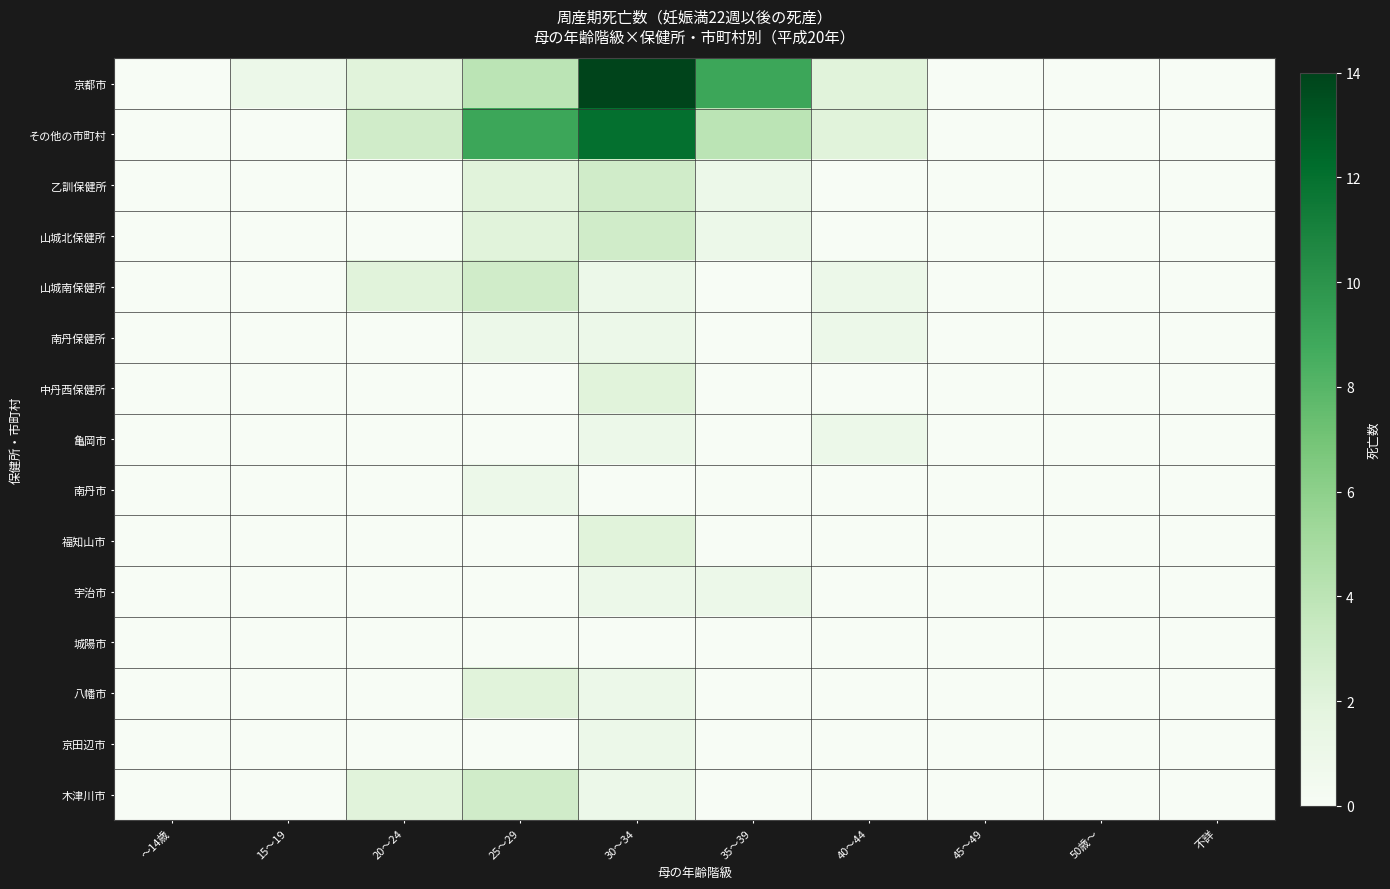

Reading left to right, extract all data points from this chart.

京都市: ～14歳=0	15～19=1	20～24=2	25～29=4	30～34=14	35～39=9	40～44=2	45～49=0	50歳～=0	不詳=0
その他の市町村: ～14歳=0	15～19=0	20～24=3	25～29=9	30～34=12	35～39=4	40～44=2	45～49=0	50歳～=0	不詳=0
乙訓保健所: ～14歳=0	15～19=0	20～24=0	25～29=2	30～34=3	35～39=1	40～44=0	45～49=0	50歳～=0	不詳=0
山城北保健所: ～14歳=0	15～19=0	20～24=0	25～29=2	30～34=3	35～39=1	40～44=0	45～49=0	50歳～=0	不詳=0
山城南保健所: ～14歳=0	15～19=0	20～24=2	25～29=3	30～34=1	35～39=0	40～44=1	45～49=0	50歳～=0	不詳=0
南丹保健所: ～14歳=0	15～19=0	20～24=0	25～29=1	30～34=1	35～39=0	40～44=1	45～49=0	50歳～=0	不詳=0
中丹西保健所: ～14歳=0	15～19=0	20～24=0	25～29=0	30～34=2	35～39=0	40～44=0	45～49=0	50歳～=0	不詳=0
亀岡市: ～14歳=0	15～19=0	20～24=0	25～29=0	30～34=1	35～39=0	40～44=1	45～49=0	50歳～=0	不詳=0
南丹市: ～14歳=0	15～19=0	20～24=0	25～29=1	30～34=0	35～39=0	40～44=0	45～49=0	50歳～=0	不詳=0
福知山市: ～14歳=0	15～19=0	20～24=0	25～29=0	30～34=2	35～39=0	40～44=0	45～49=0	50歳～=0	不詳=0
宇治市: ～14歳=0	15～19=0	20～24=0	25～29=0	30～34=1	35～39=1	40～44=0	45～49=0	50歳～=0	不詳=0
城陽市: ～14歳=0	15～19=0	20～24=0	25～29=0	30～34=0	35～39=0	40～44=0	45～49=0	50歳～=0	不詳=0
八幡市: ～14歳=0	15～19=0	20～24=0	25～29=2	30～34=1	35～39=0	40～44=0	45～49=0	50歳～=0	不詳=0
京田辺市: ～14歳=0	15～19=0	20～24=0	25～29=0	30～34=1	35～39=0	40～44=0	45～49=0	50歳～=0	不詳=0
木津川市: ～14歳=0	15～19=0	20～24=2	25～29=3	30～34=1	35～39=0	40～44=0	45～49=0	50歳～=0	不詳=0